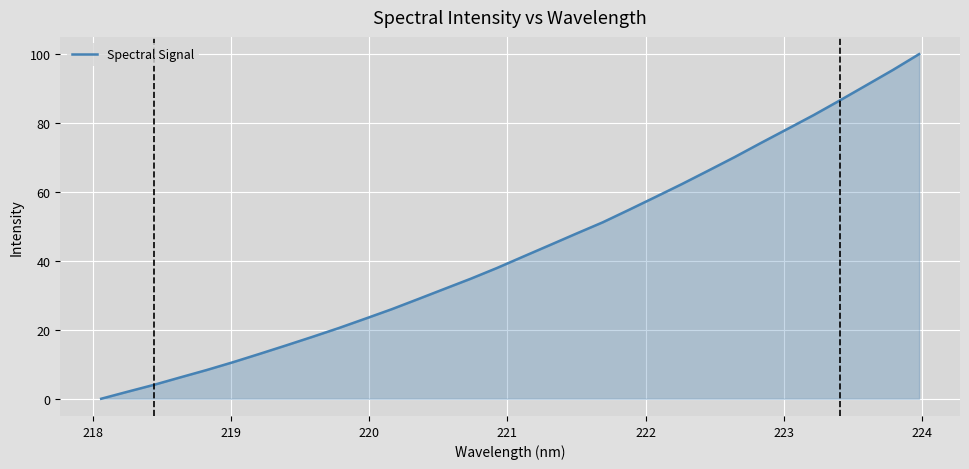

Does the chart display data point markers on the line(s)?

No